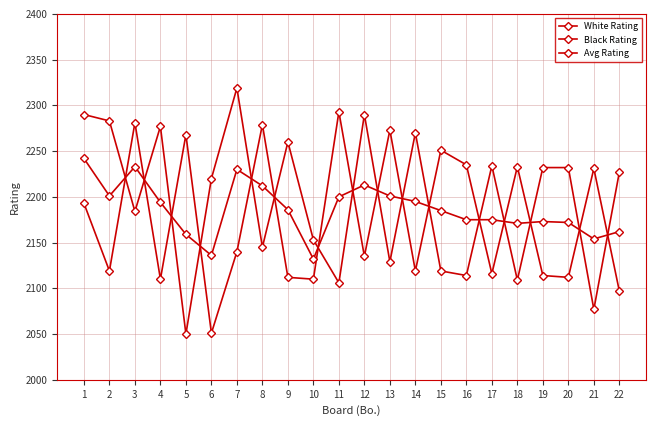

What is the maximum value for Avg Rating?

2242